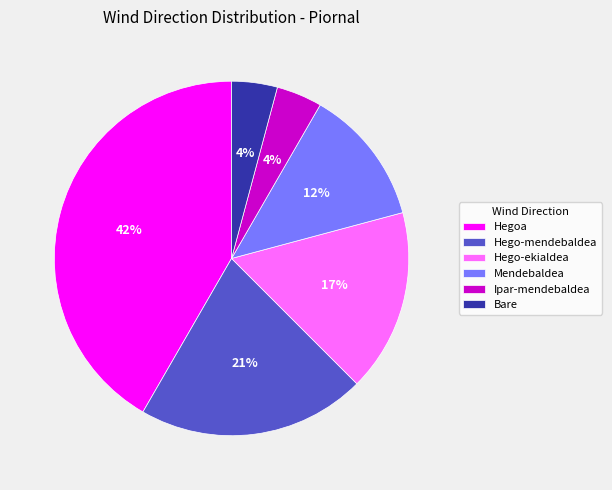

Does any single category account for the majority?

No